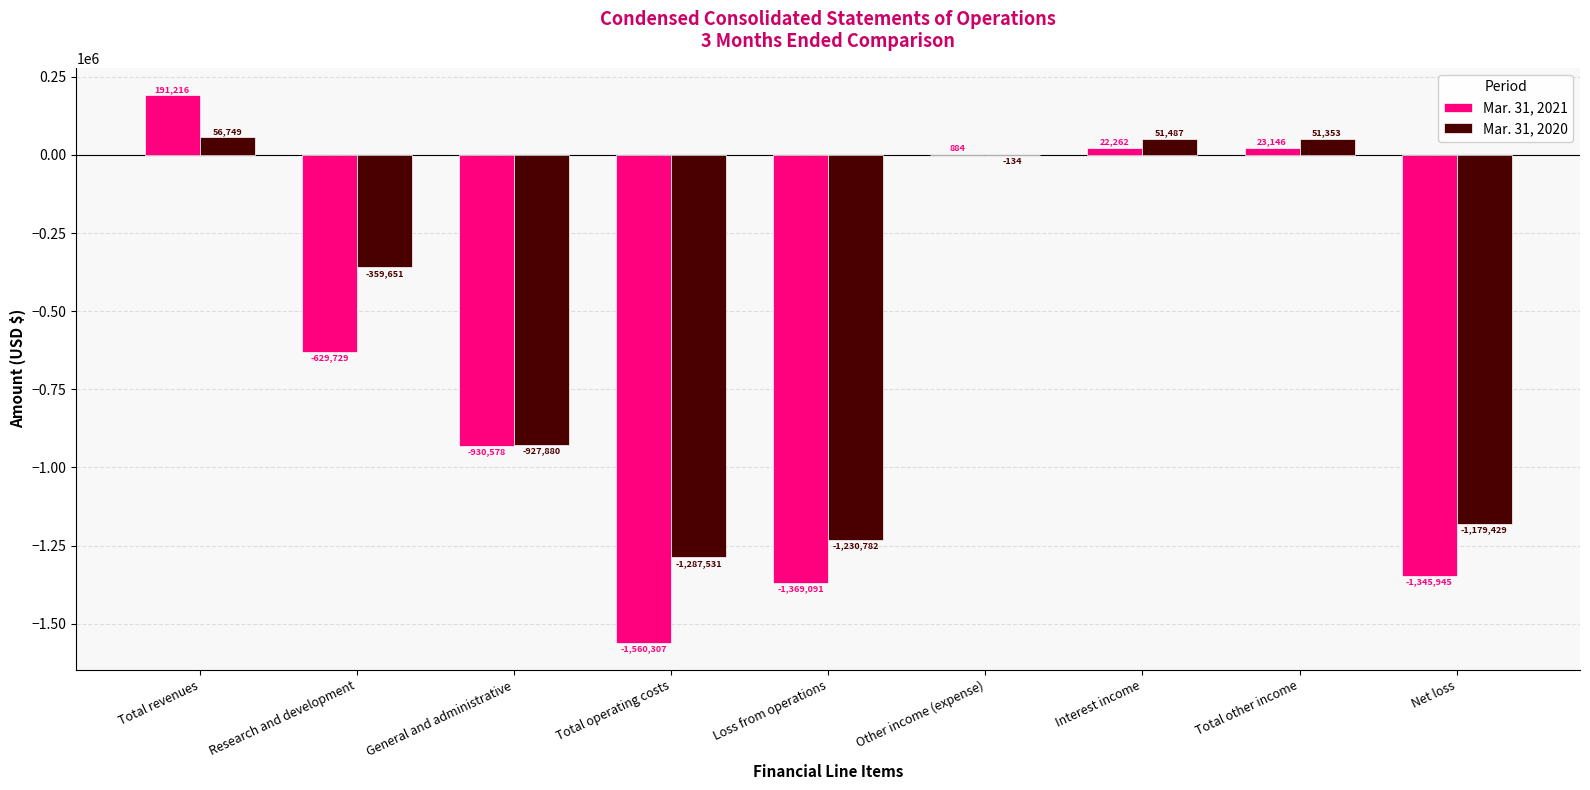

Reading left to right, extract all data points from this chart.

Mar. 31, 2021: Total revenues=191216	Research and development=-629729	General and administrative=-930578	Total operating costs=-1560307	Loss from operations=-1369091	Other income (expense)=884	Interest income=22262	Total other income=23146	Net loss=-1345945
Mar. 31, 2020: Total revenues=56749	Research and development=-359651	General and administrative=-927880	Total operating costs=-1287531	Loss from operations=-1230782	Other income (expense)=-134	Interest income=51487	Total other income=51353	Net loss=-1179429